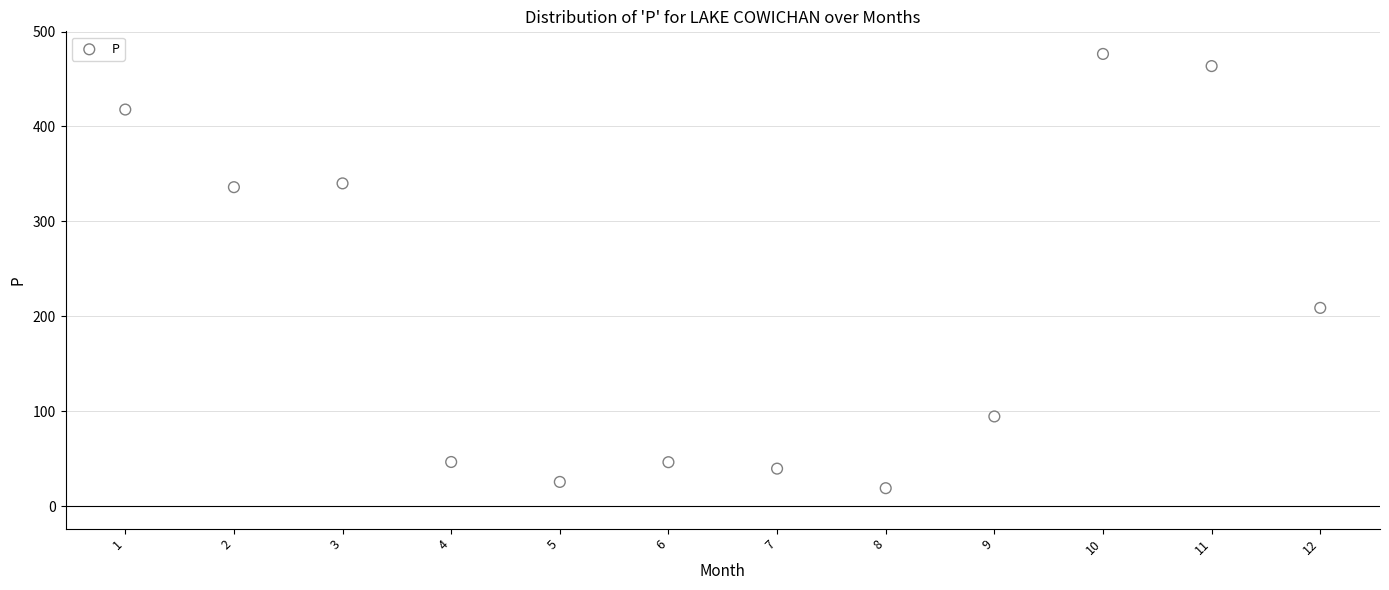

What Y value in the scatter plot is closest to 247?

208.8